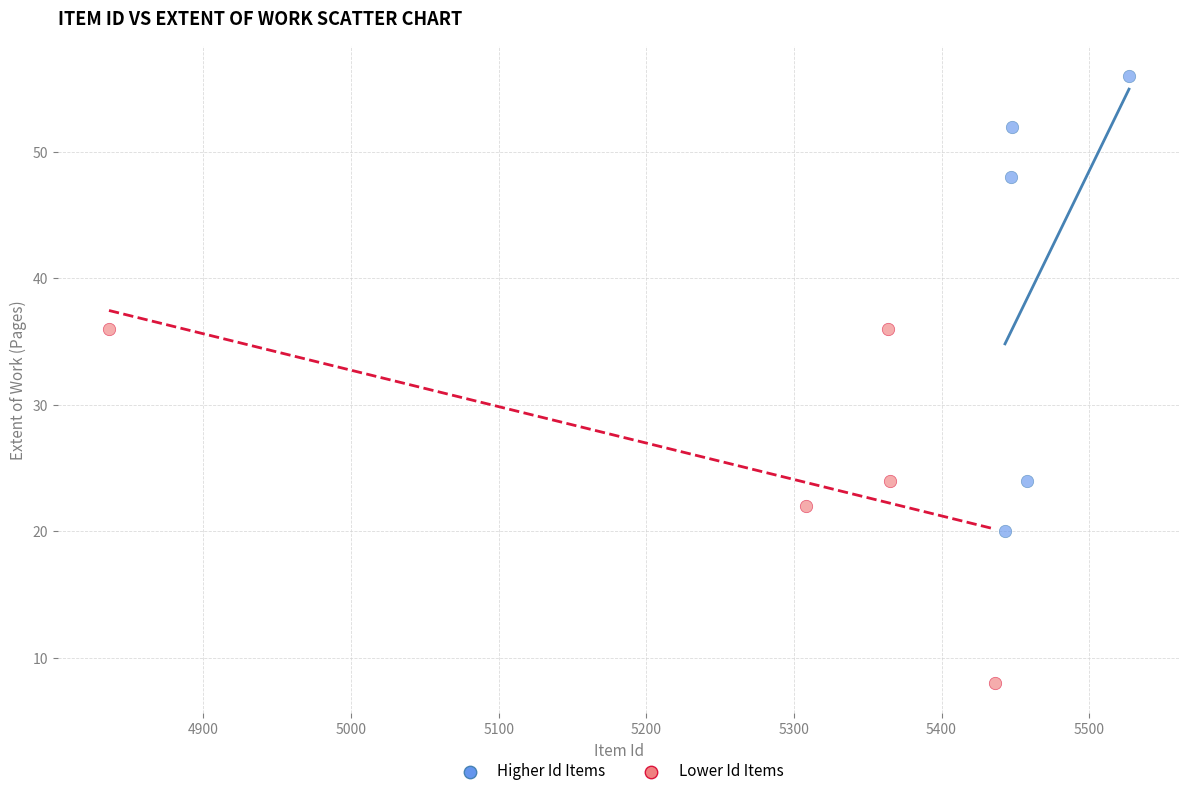

Which series reaches the maximum Y coordinate?

Higher Id Items